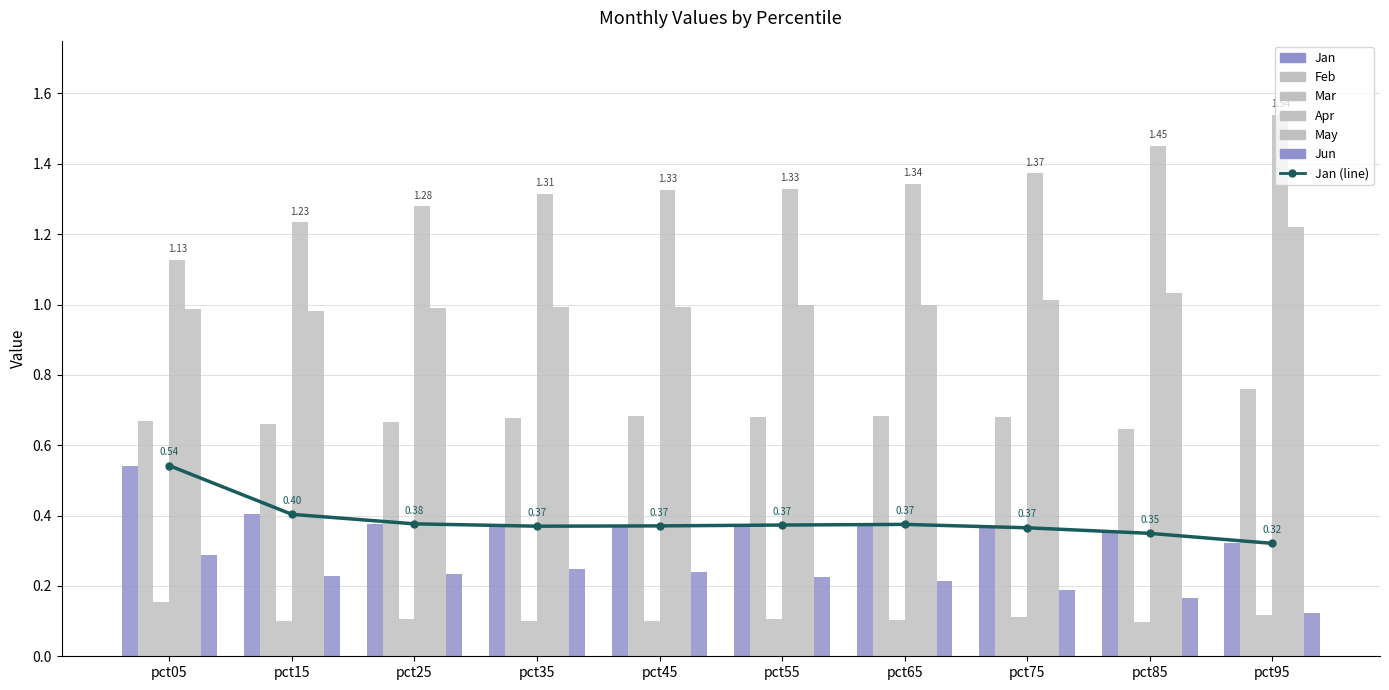

What is the maximum value for Mar?

0.2